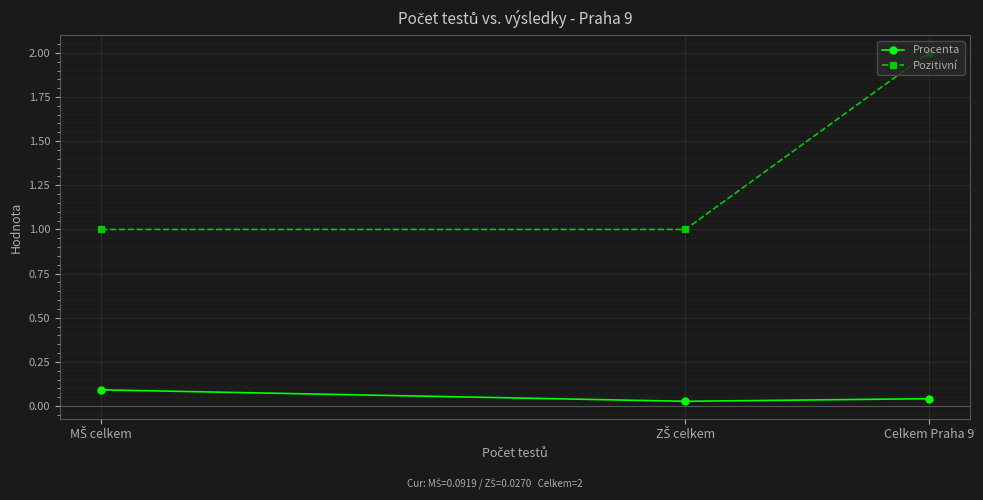

Which series has the widest spread of values?

Pozitivní